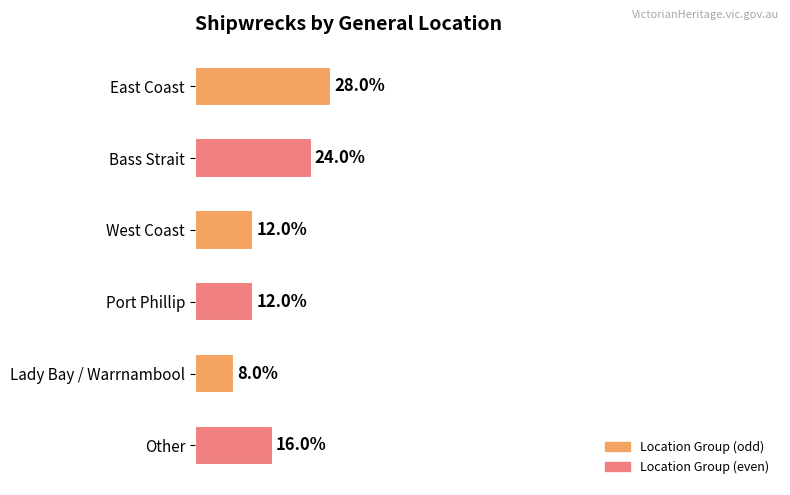

Does the chart contain any negative values?

No